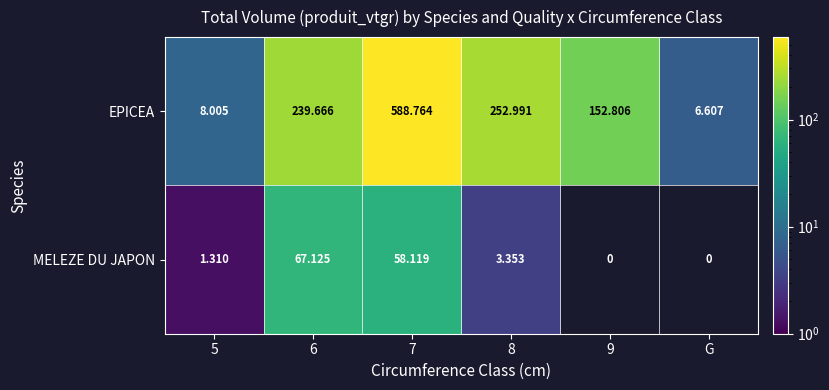

Which series changed the most between 5 and 8?

EPICEA